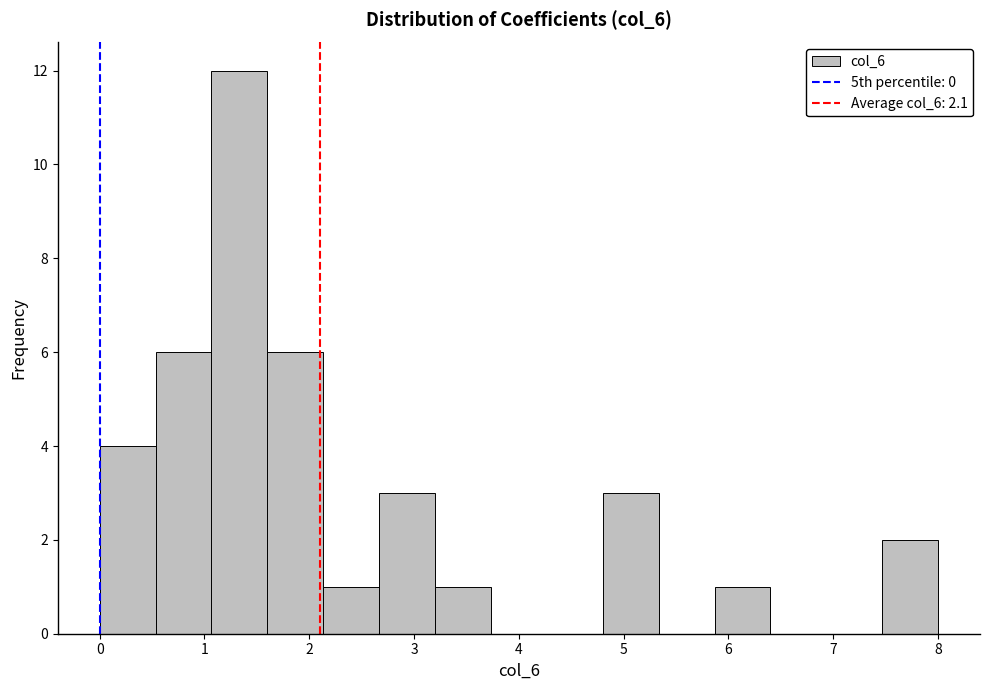

Reading left to right, transcribe this chart: for each bar, give the range it covers on the x-axis and its height. Neither the bar edges nor the heights are printed on the chart, so give them approximately, as read against the axes.

0.0 to 0.5: 4
0.5 to 1.1: 6
1.1 to 1.6: 12
1.6 to 2.1: 6
2.1 to 2.7: 1
2.7 to 3.2: 3
3.2 to 3.7: 1
3.7 to 4.3: 0
4.3 to 4.8: 0
4.8 to 5.3: 3
5.3 to 5.9: 0
5.9 to 6.4: 1
6.4 to 6.9: 0
6.9 to 7.5: 0
7.5 to 8.0: 2